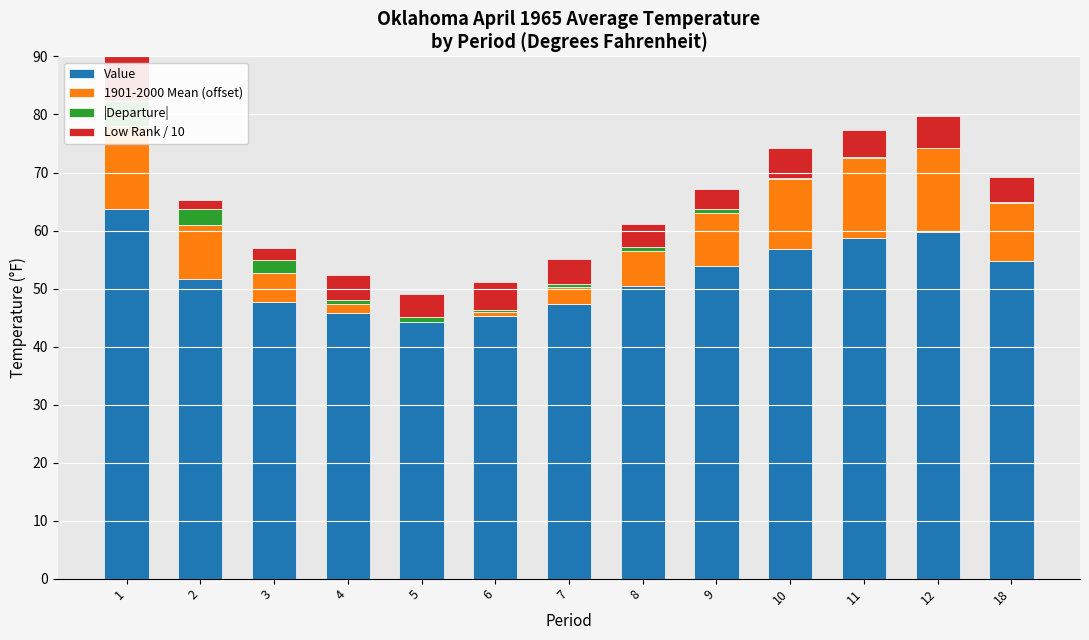

At 3, list the series in order from largest to smallest.

Value, 1901-2000 Mean (offset), |Departure|, Low Rank / 10